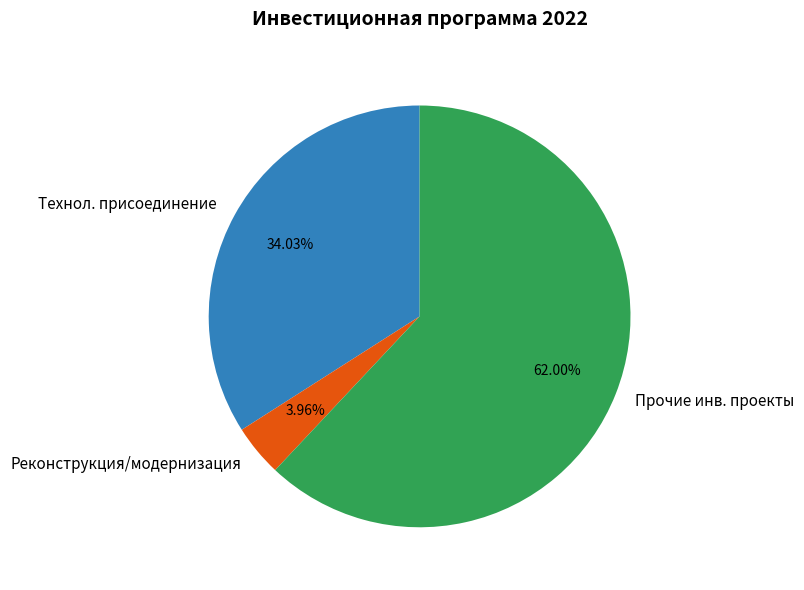

Does any single category account for the majority?

Yes